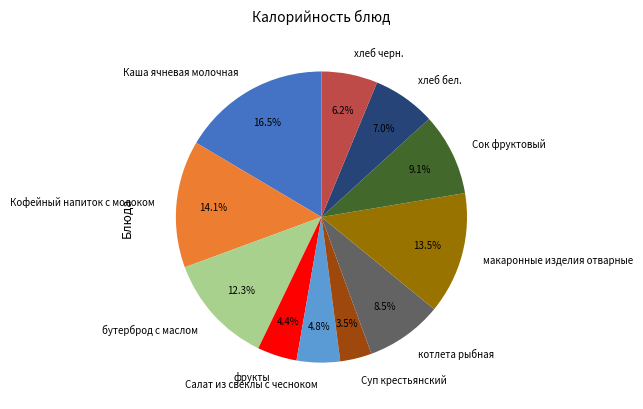

How much of the chart is everything except макаронные изделия отварные?

86.5%